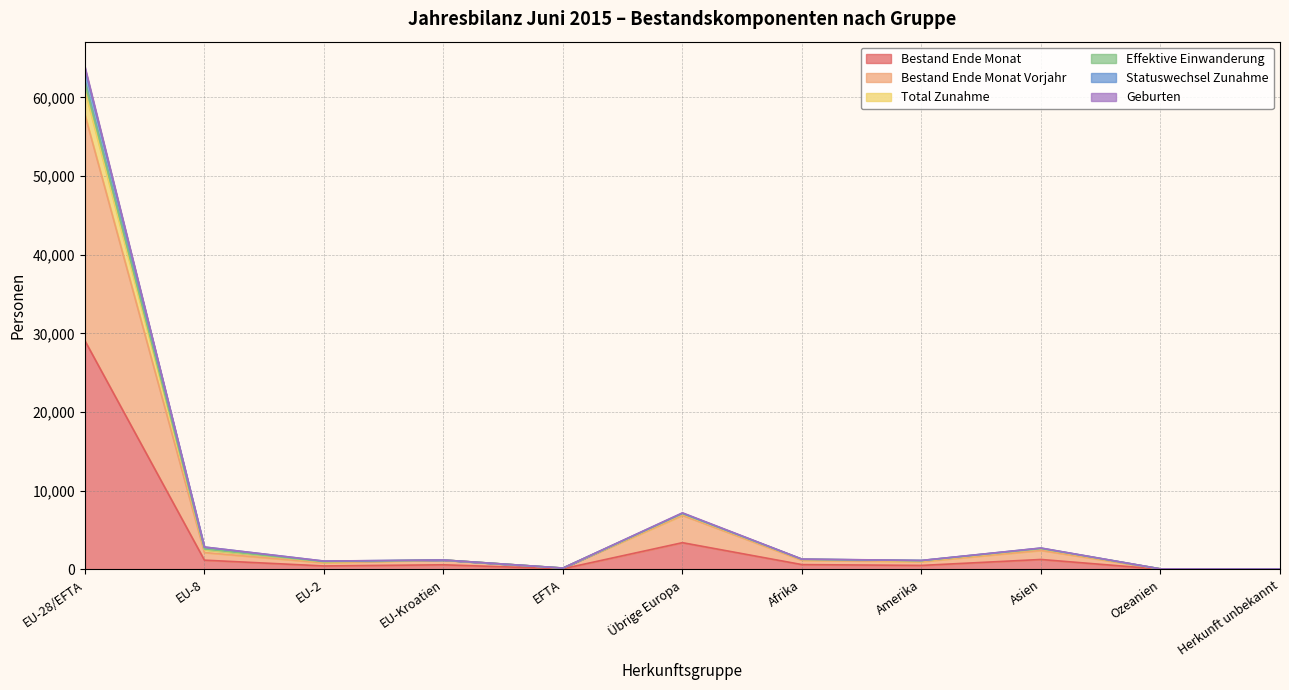

What position from the left is EU-Kroatien?

4